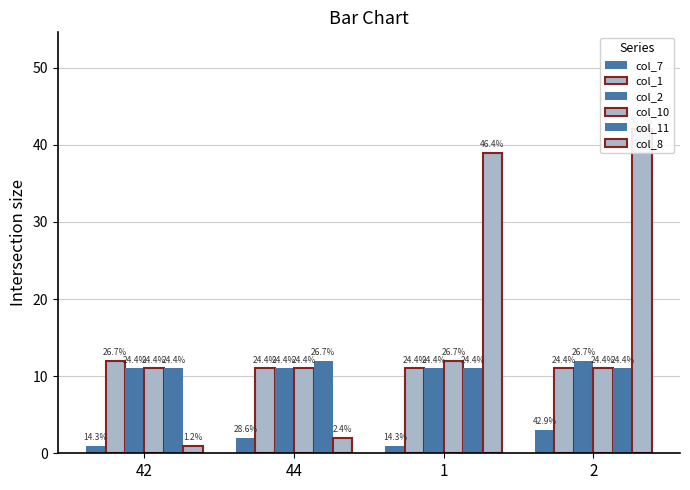

List the labels in order of col_11 value, largest first.

44, 42, 1, 2